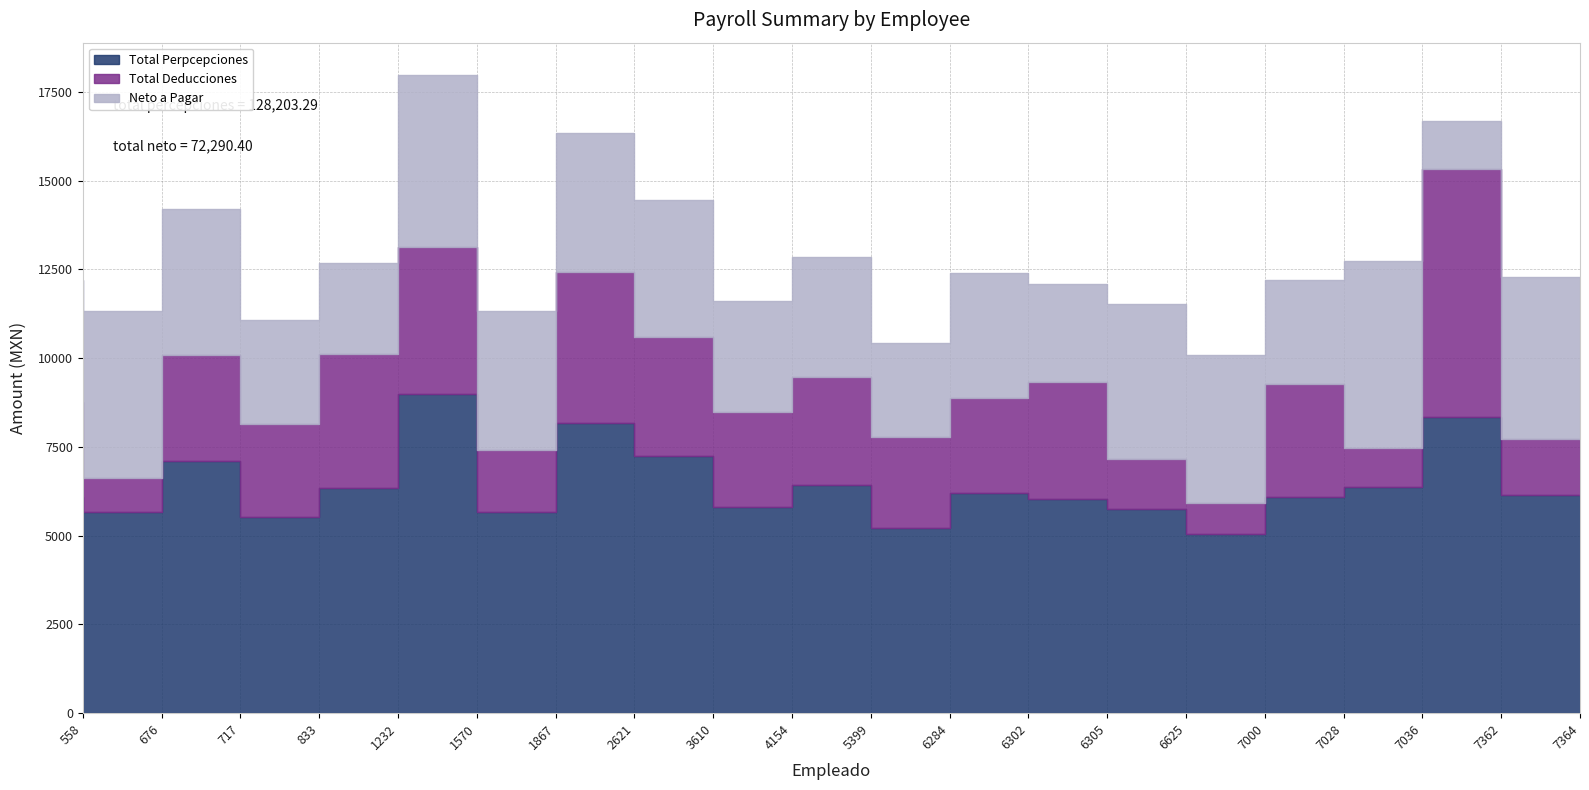

At how many categories does at least one series exceed 5456?

18